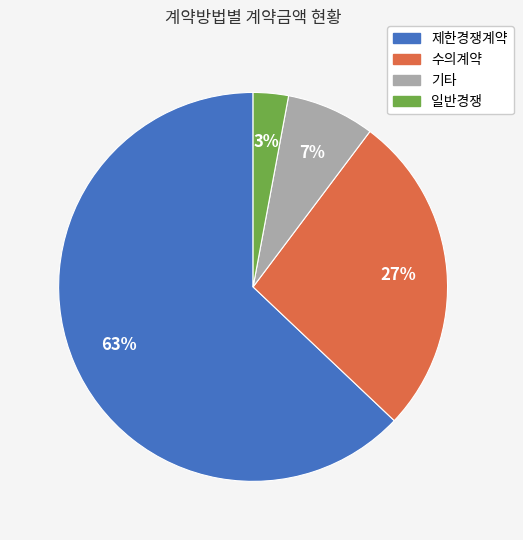

To the nearest percent, what is the difference between the largest and smallest slice percentages?

60%